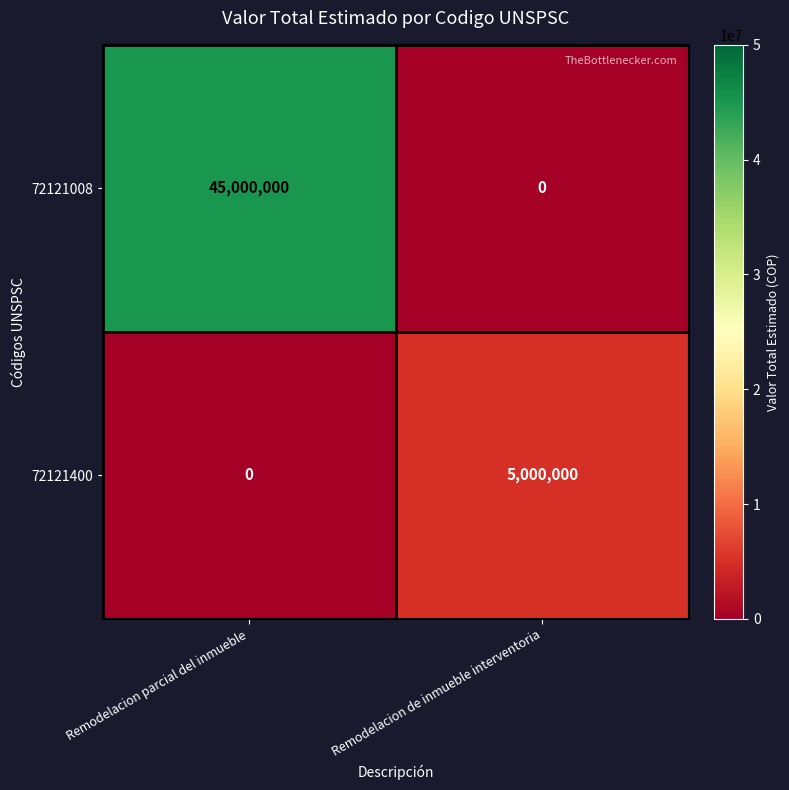

What is the sum of all 72121008 values?

45000000